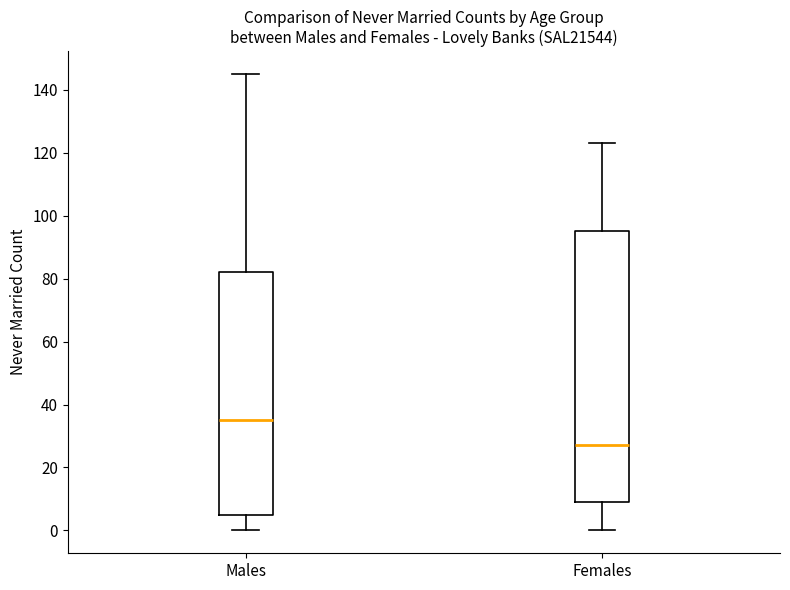

Where is the upper edge of the box for Males on the y-axis? The values are not printed on the chart, so give them approximately, as read against the axis.

82